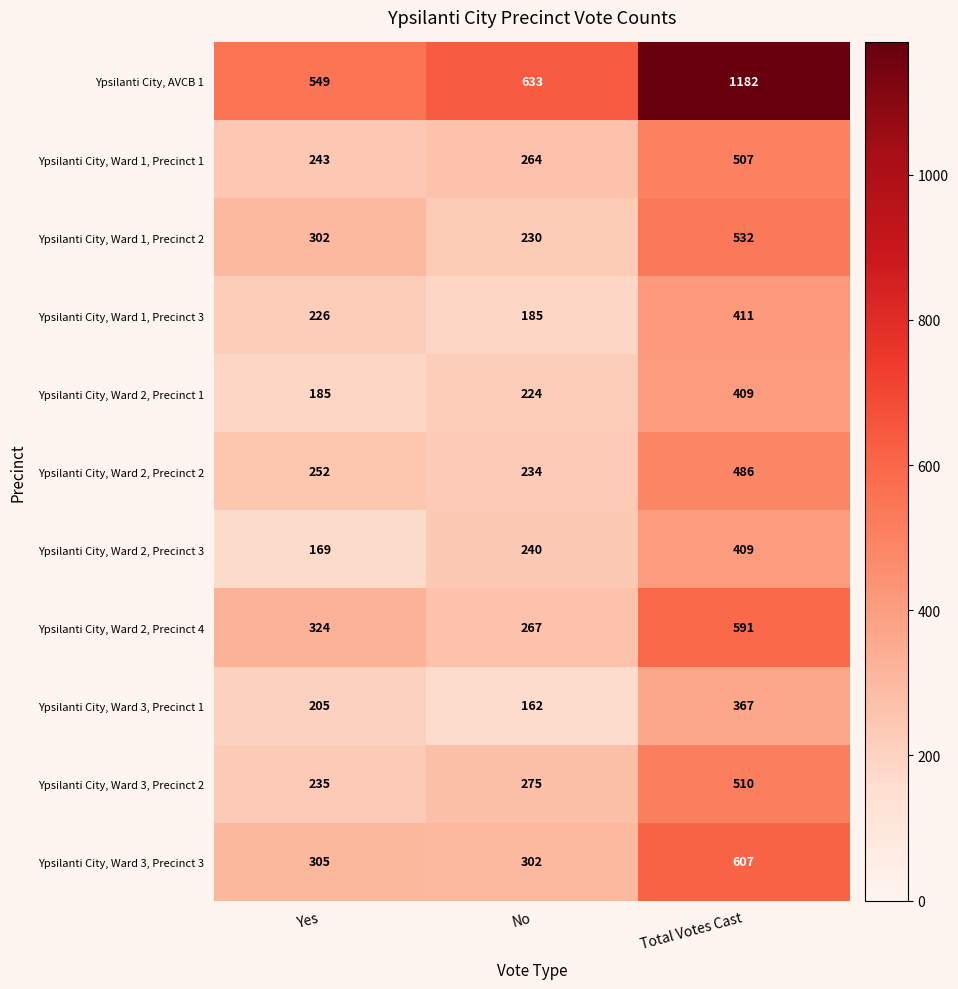

Which series has the largest total across all categories?

Ypsilanti City, AVCB 1